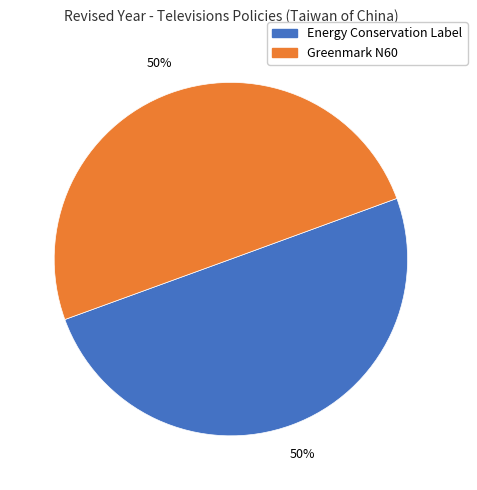

Combined, do Greenmark N60 and Energy Conservation Label account for over 50%?

Yes